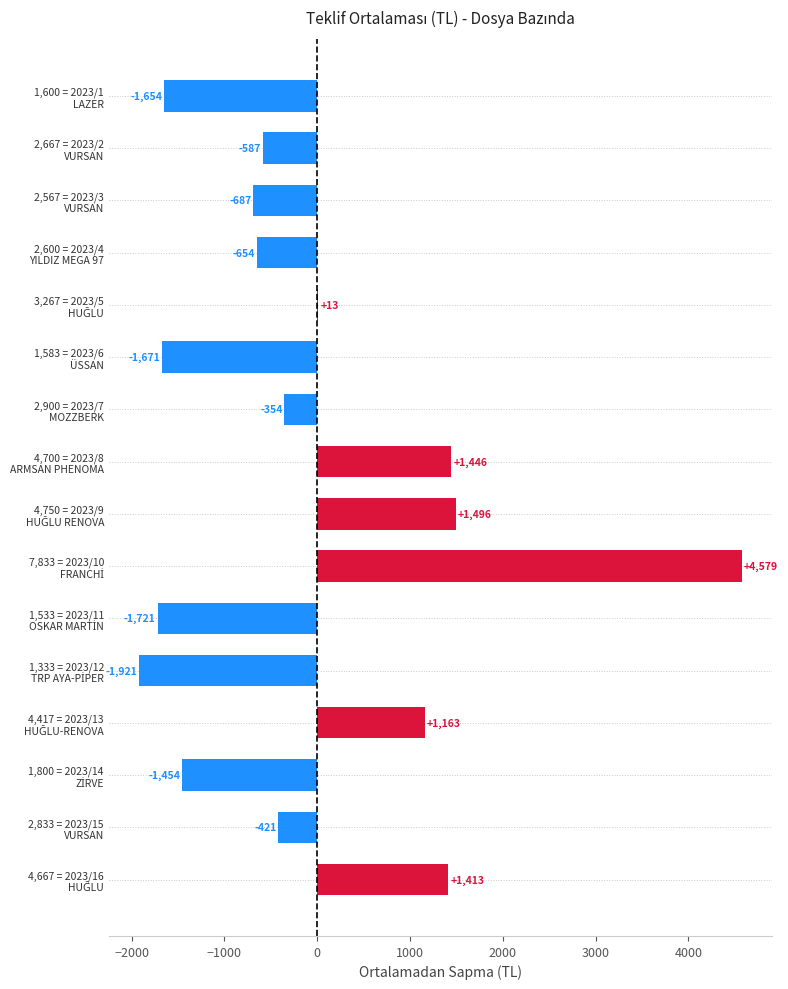

What is the greatest value displayed?

4579.4